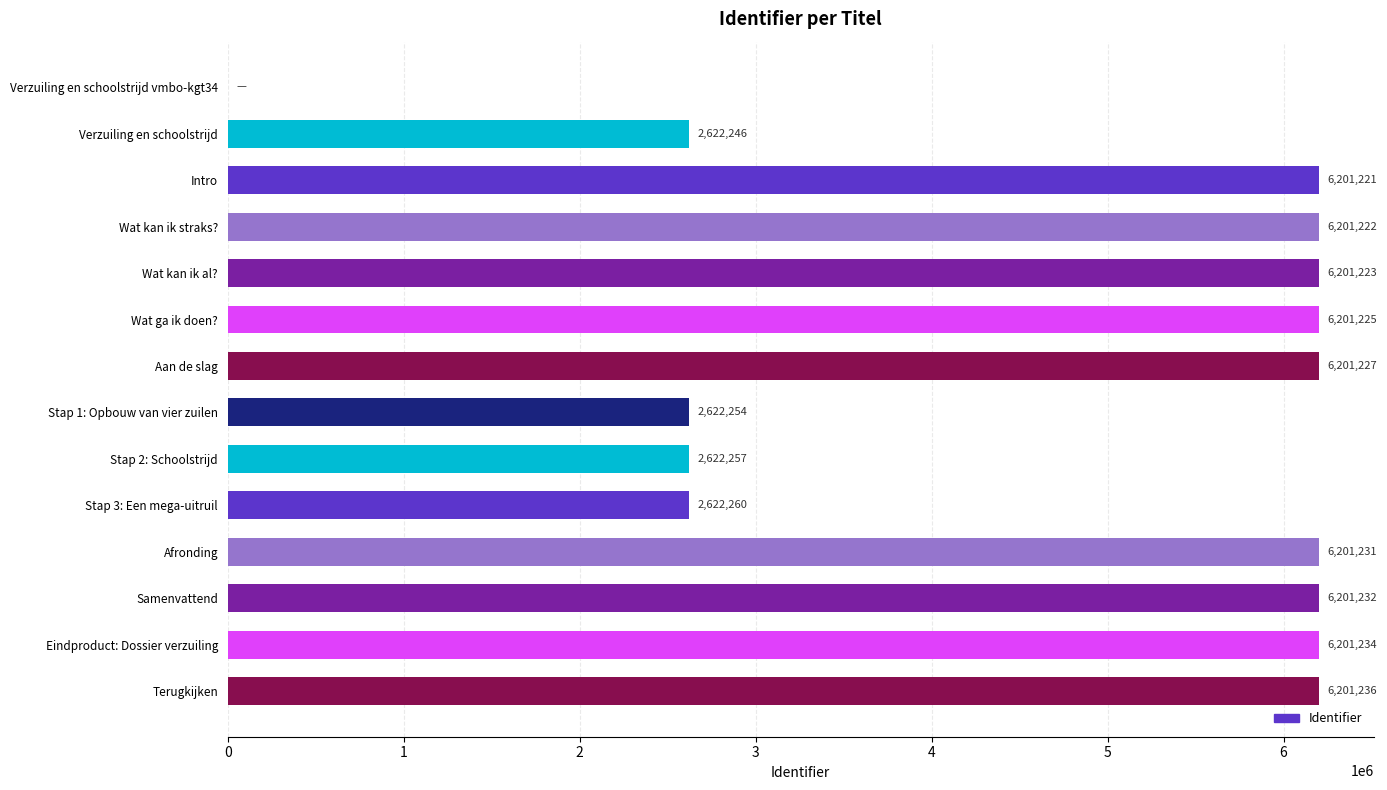

What is the change in value from Stap 2: Schoolstrijd to Samenvattend?

+3578975